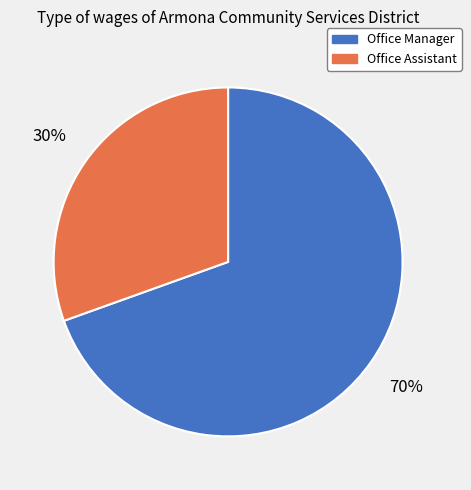

What is the largest slice in the pie chart?

Office Manager